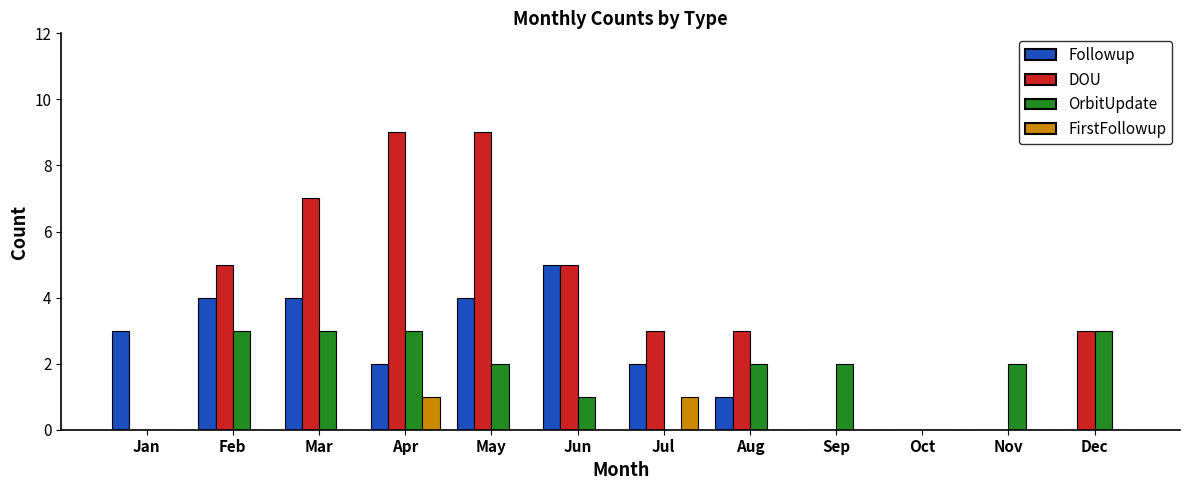

Reading left to right, extract all data points from this chart.

Followup: 3	4	4	2	4	5	2	1	0	0	0	0
DOU: 0	5	7	9	9	5	3	3	0	0	0	3
OrbitUpdate: 0	3	3	3	2	1	0	2	2	0	2	3
FirstFollowup: 0	0	0	1	0	0	1	0	0	0	0	0